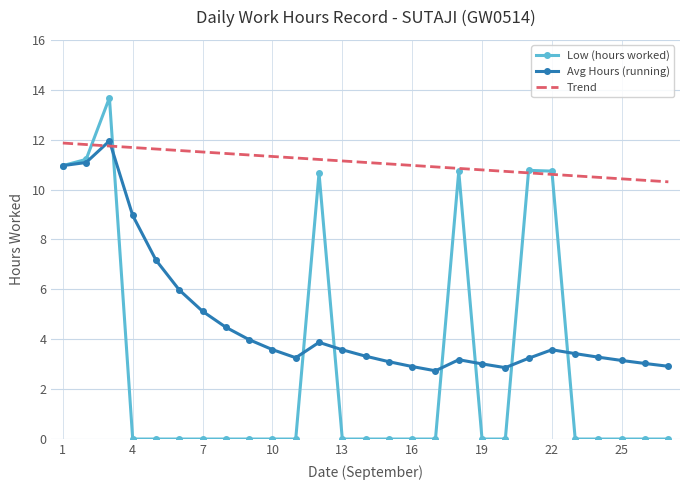

List the series in order of their overall mean, highest first.

Trend, Avg Hours (running), Low (hours worked)